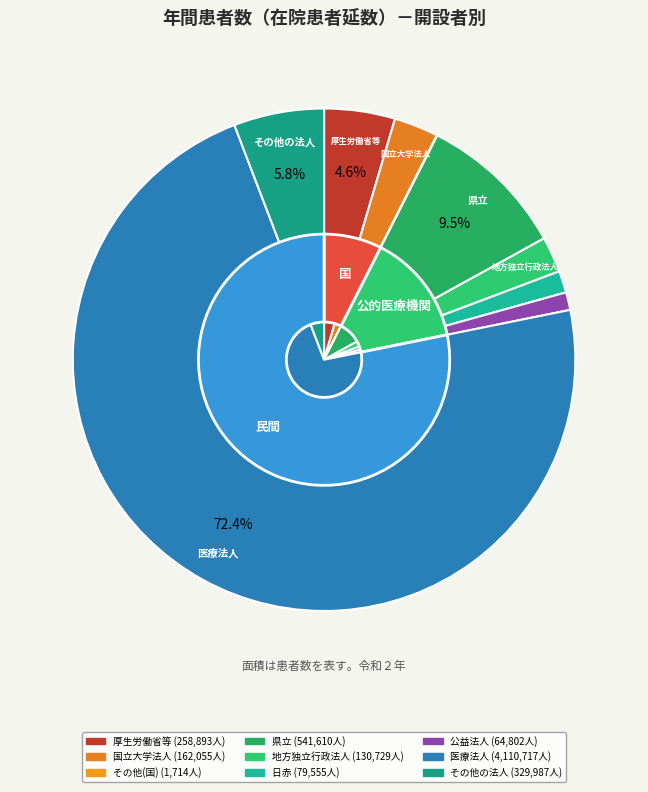

What is the change in value from 地方独立行政法人 to 公益法人?

-65927